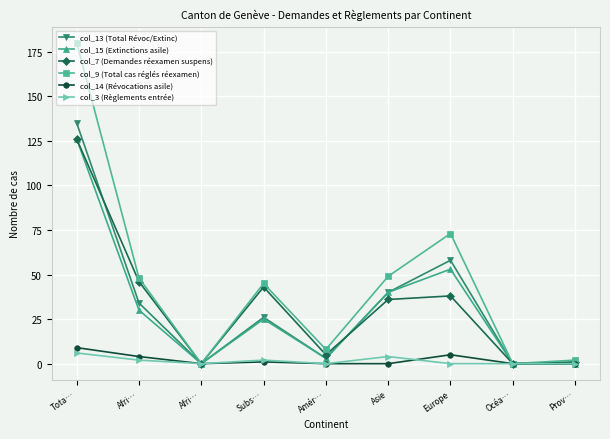

Count the number of data series in this chart.

6